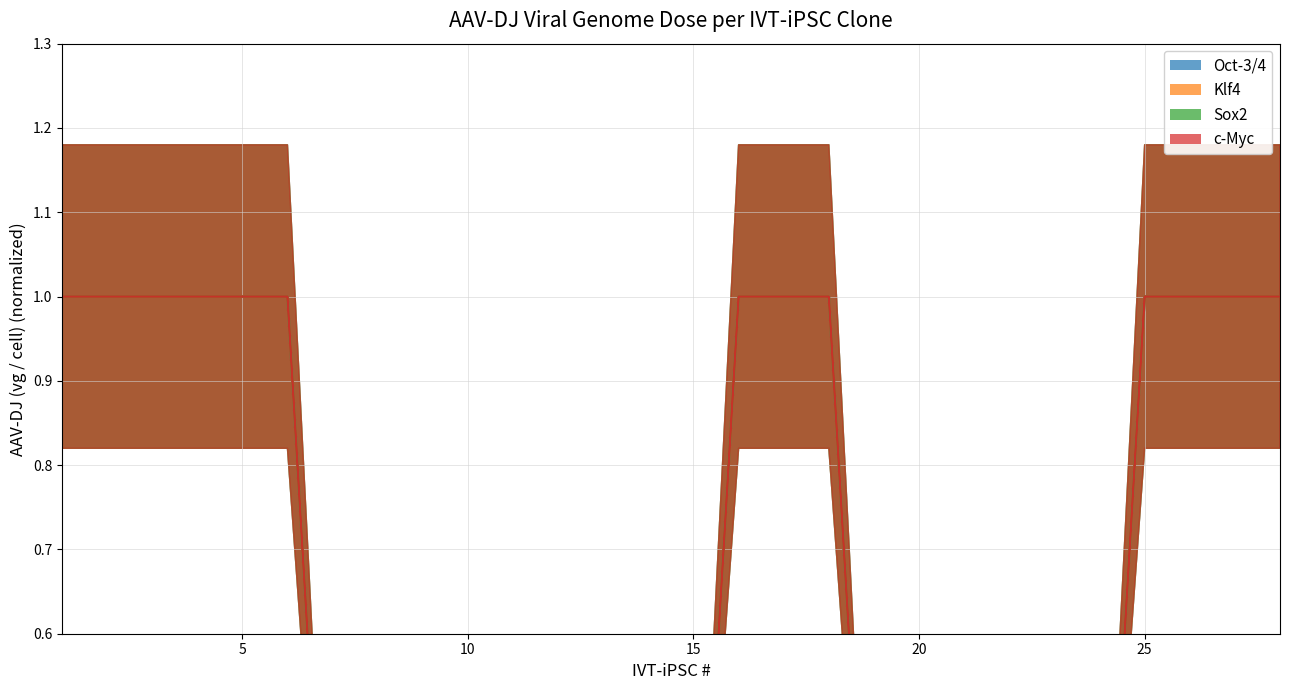

Between 15 and 27, which series saw the biggest shift?

Oct-3/4